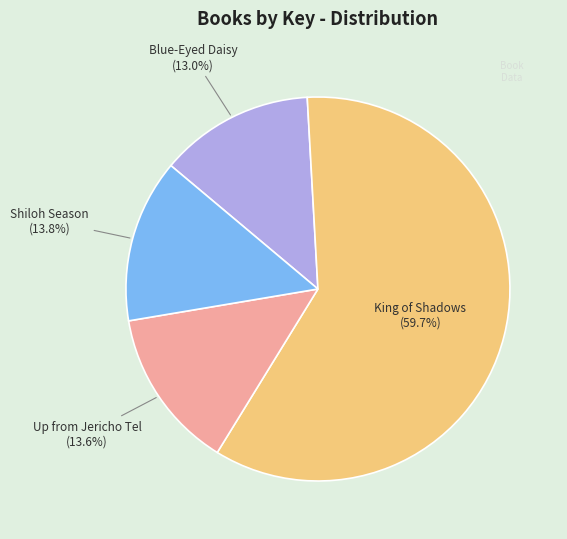

To the nearest percent, what is the average slice percentage?

25%